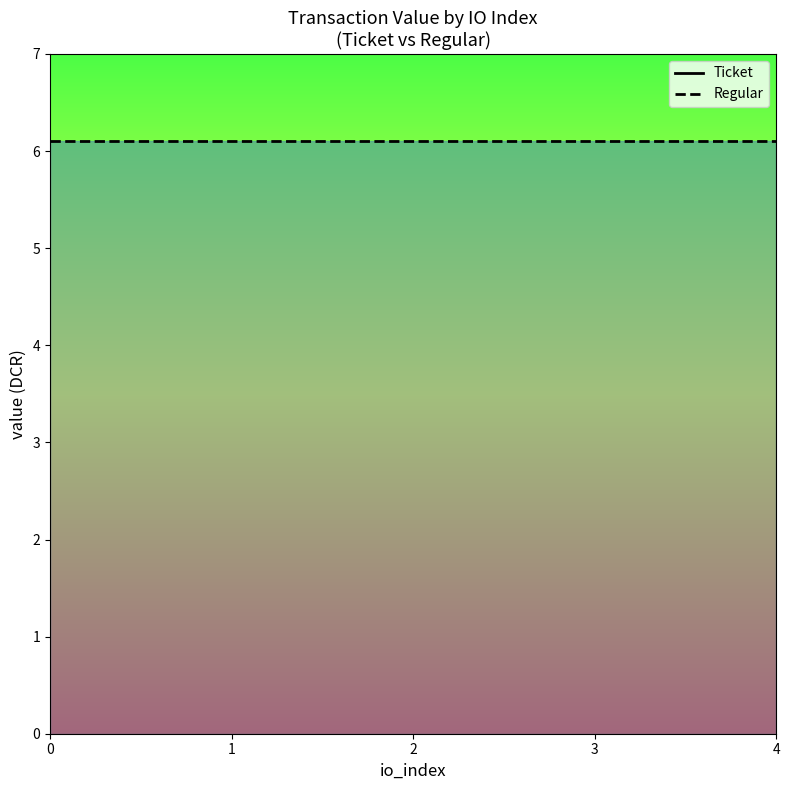

Which category has the highest value across all series?

4